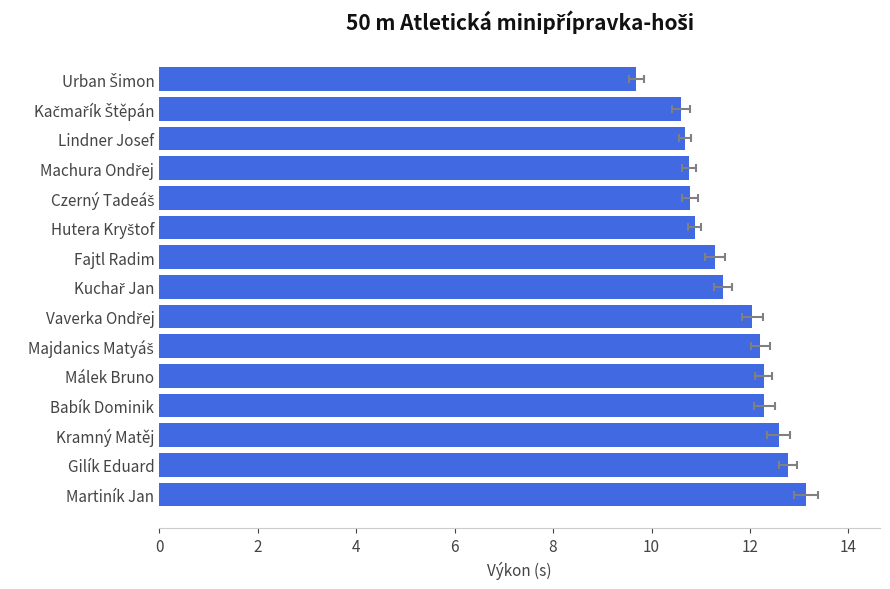

What is the minimum value shown in the chart?

9.7